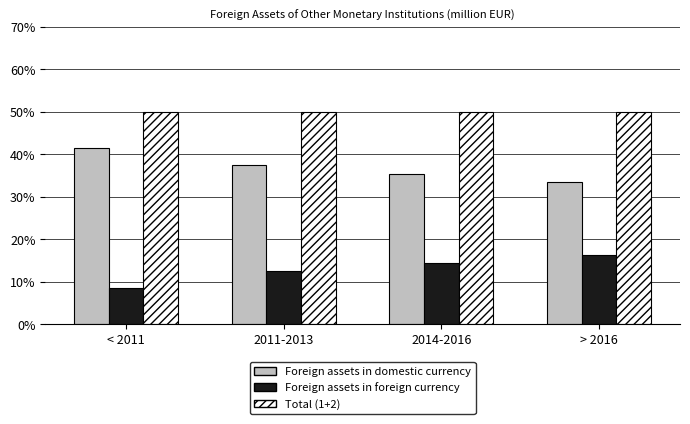

What position from the left is 2011-2013?

2